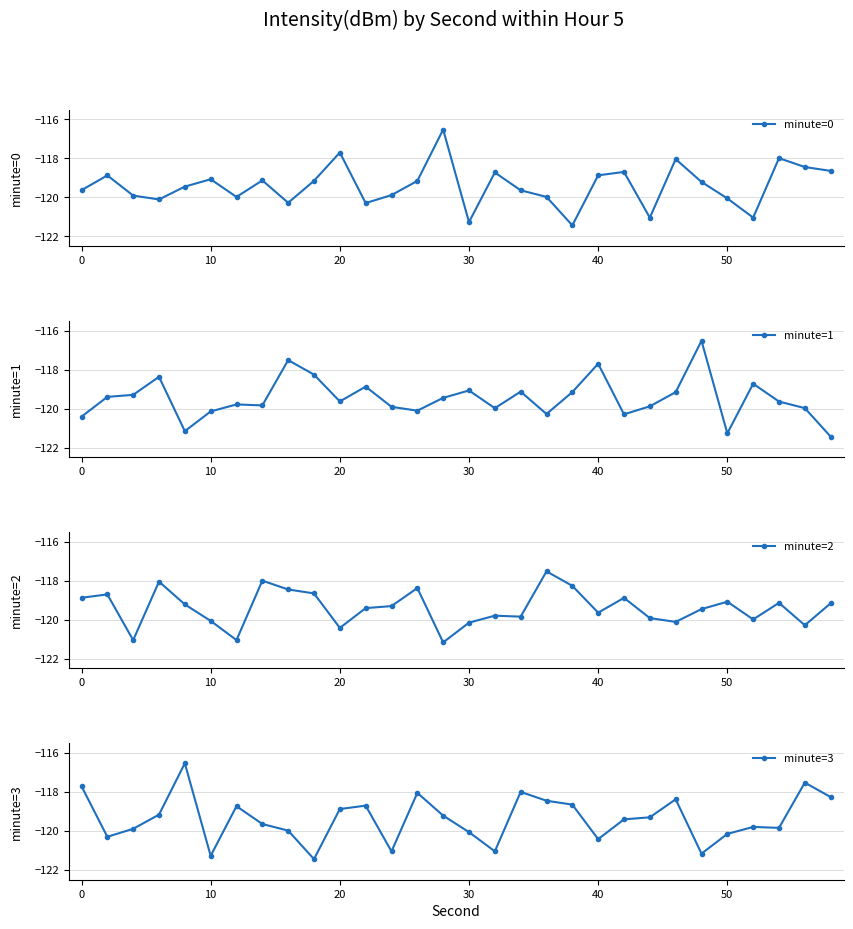

True or false: minute=3 has more than 0 points higher than both neighbors.

True